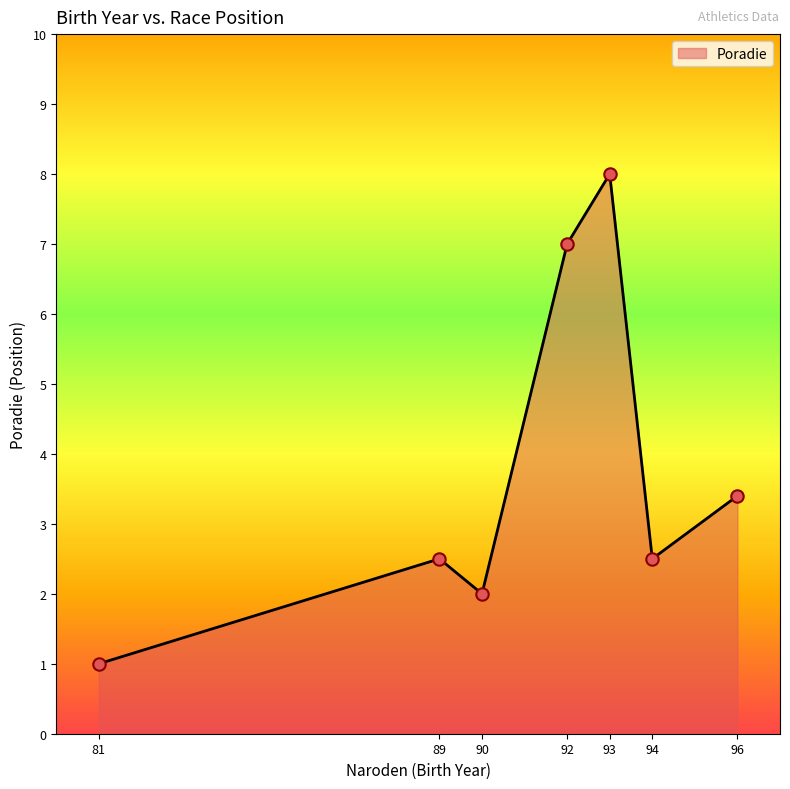

Which has a higher value, 90 or 96?

96